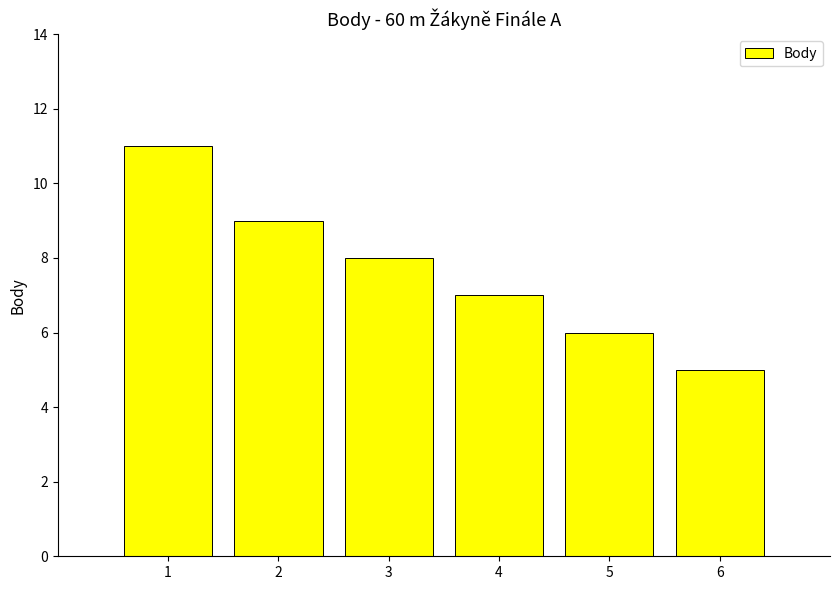

Reading right to left, extract all data points from this chart.

5	6	7	8	9	11